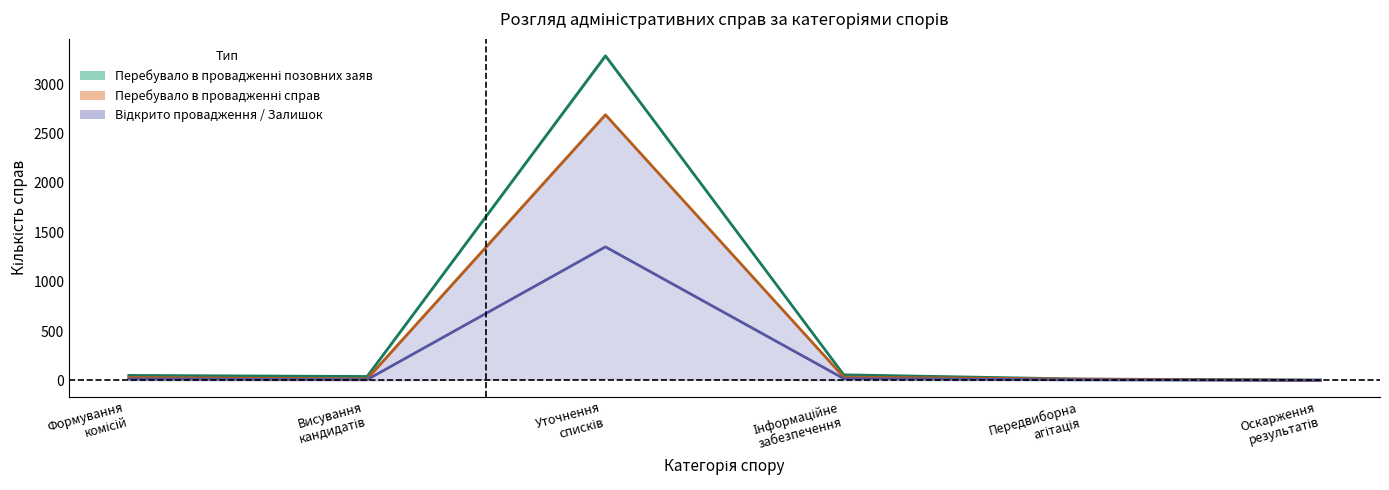

Which has a higher value, Висування кандидатів or Уточнення списків?

Уточнення списків